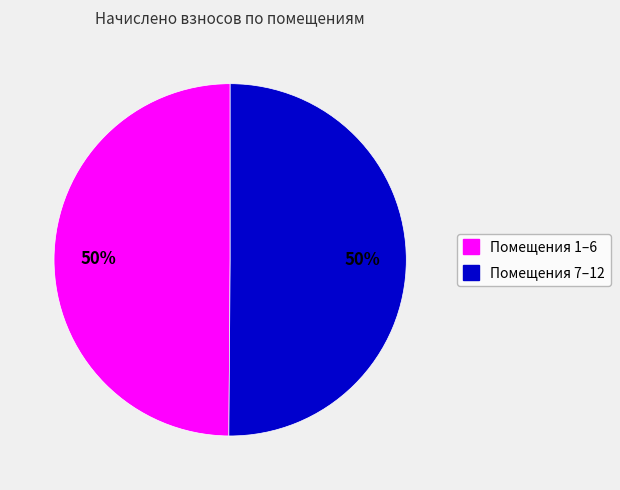

How many slices are in this pie chart?

2